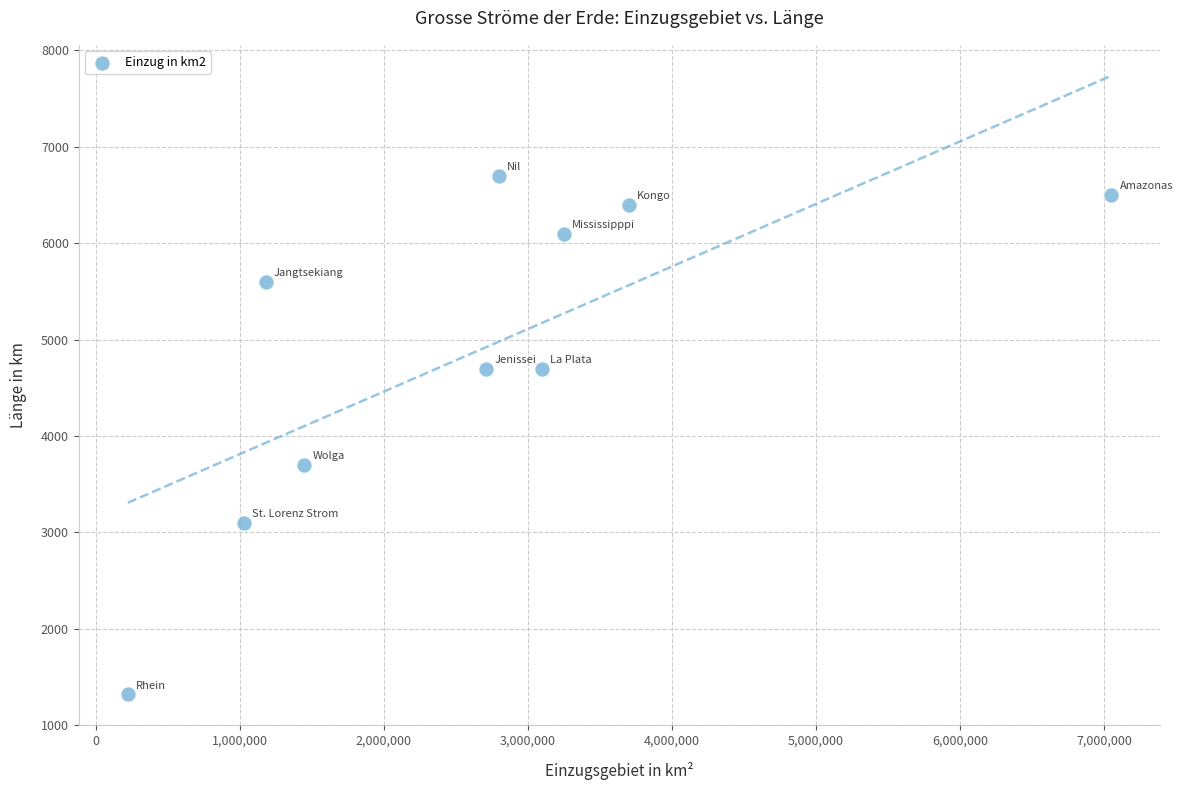

What Y value in the scatter plot is closest to 4010?

3700